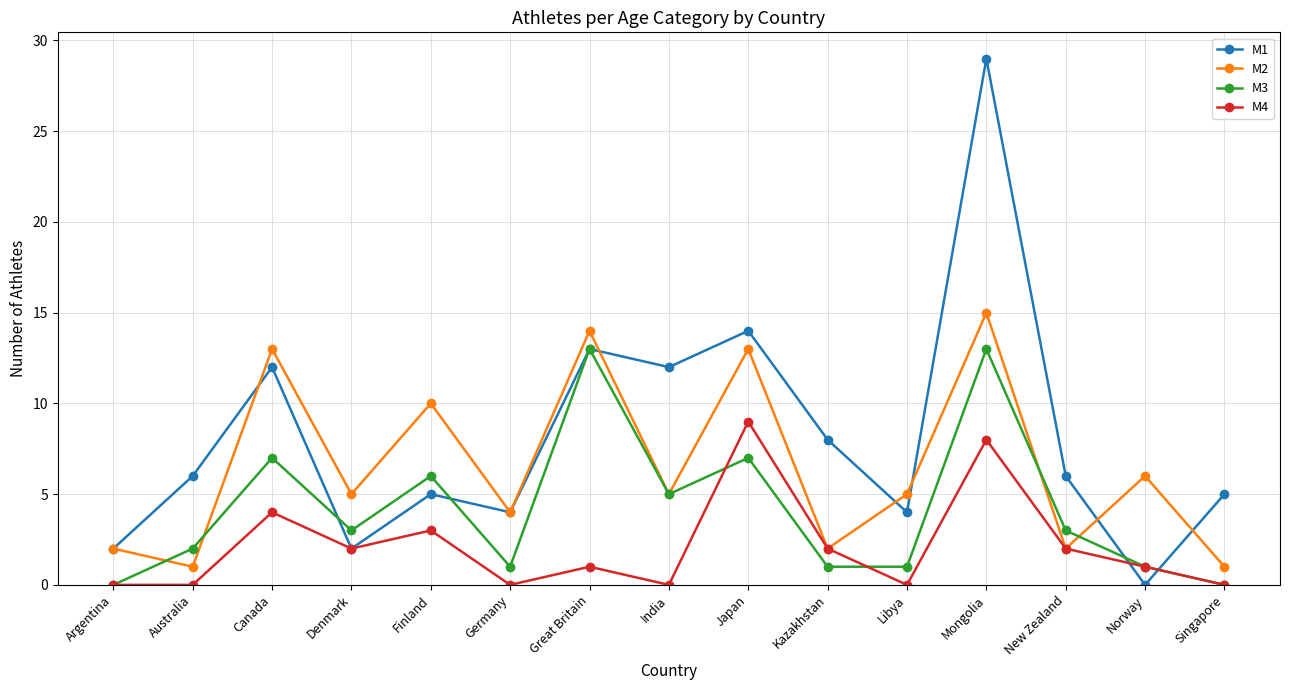

What is the greatest value displayed?

29